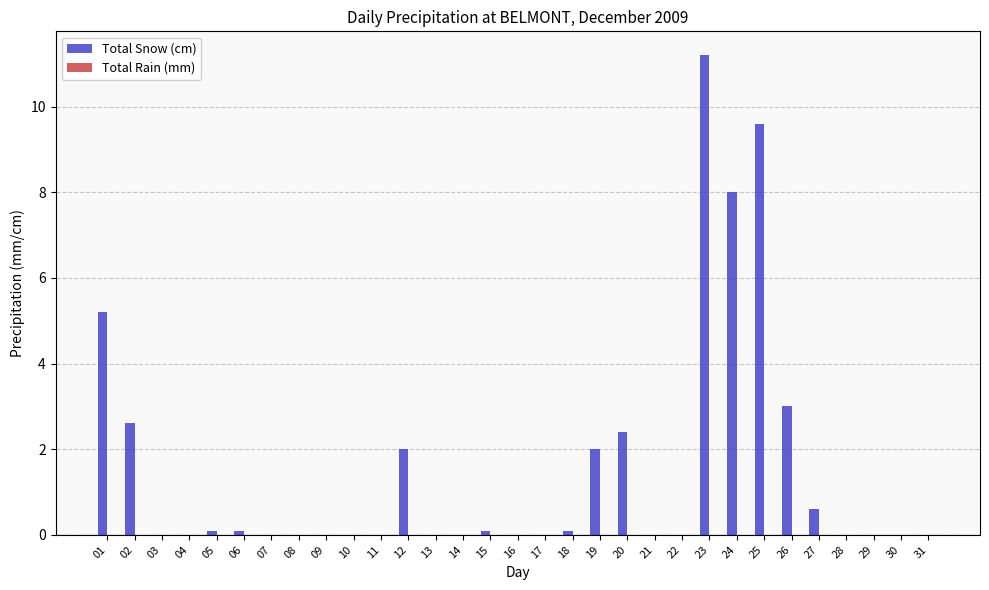

What is the sum of all values?

47.0